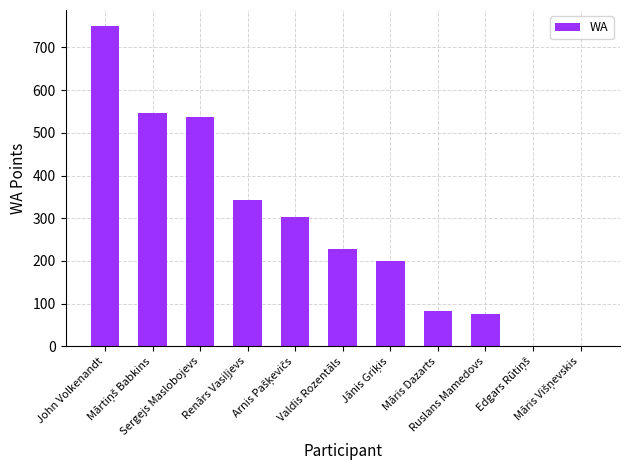

What is the sum of all values?

3068